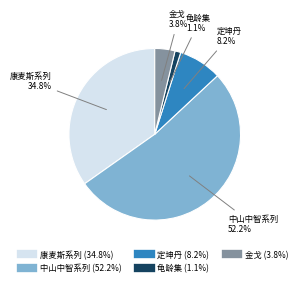

Do 龟龄集 and 中山中智系列 together represent more than half of the pie?

Yes